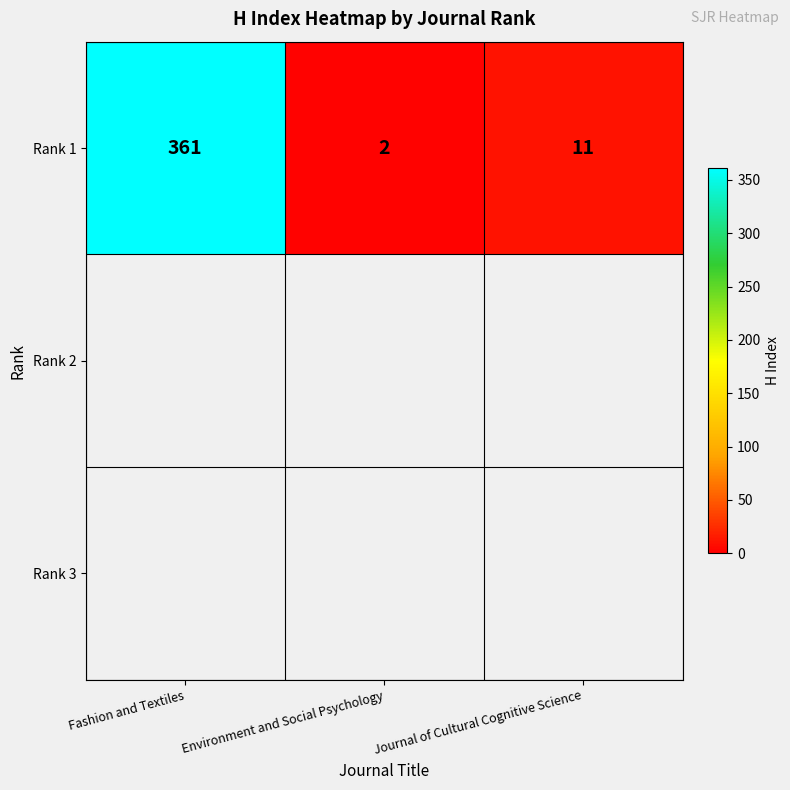

Between Fashion and Textiles and Environment and Social Psychology, which is larger?

Fashion and Textiles